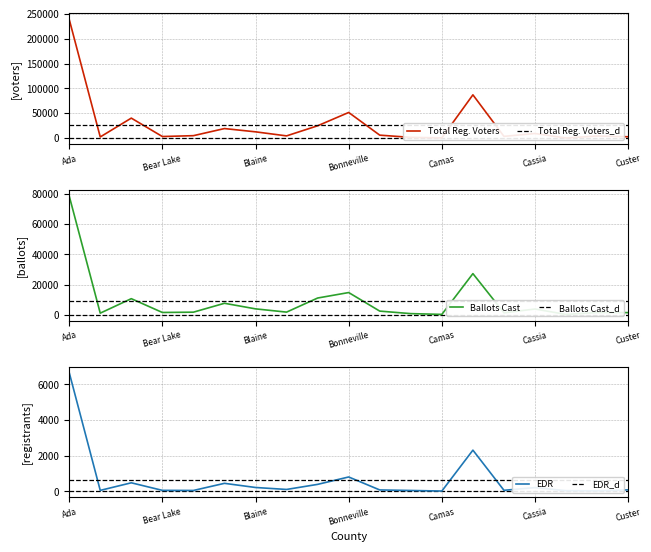

What are all the series names shown in the legend?

Total Reg. Voters, Total Reg. Voters_d, Ballots Cast, Ballots Cast_d, EDR, EDR_d